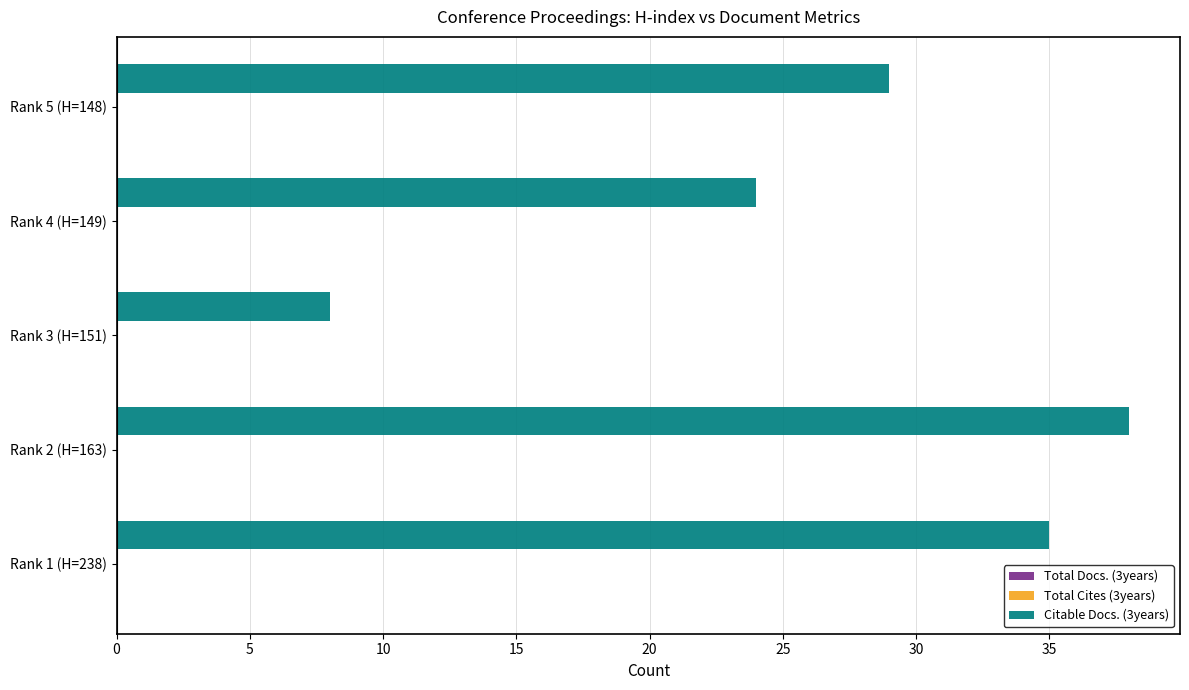

Approximately how many times larger is the value at Rank 3 (H=151) compared to Rank 4 (H=149)?

0.3